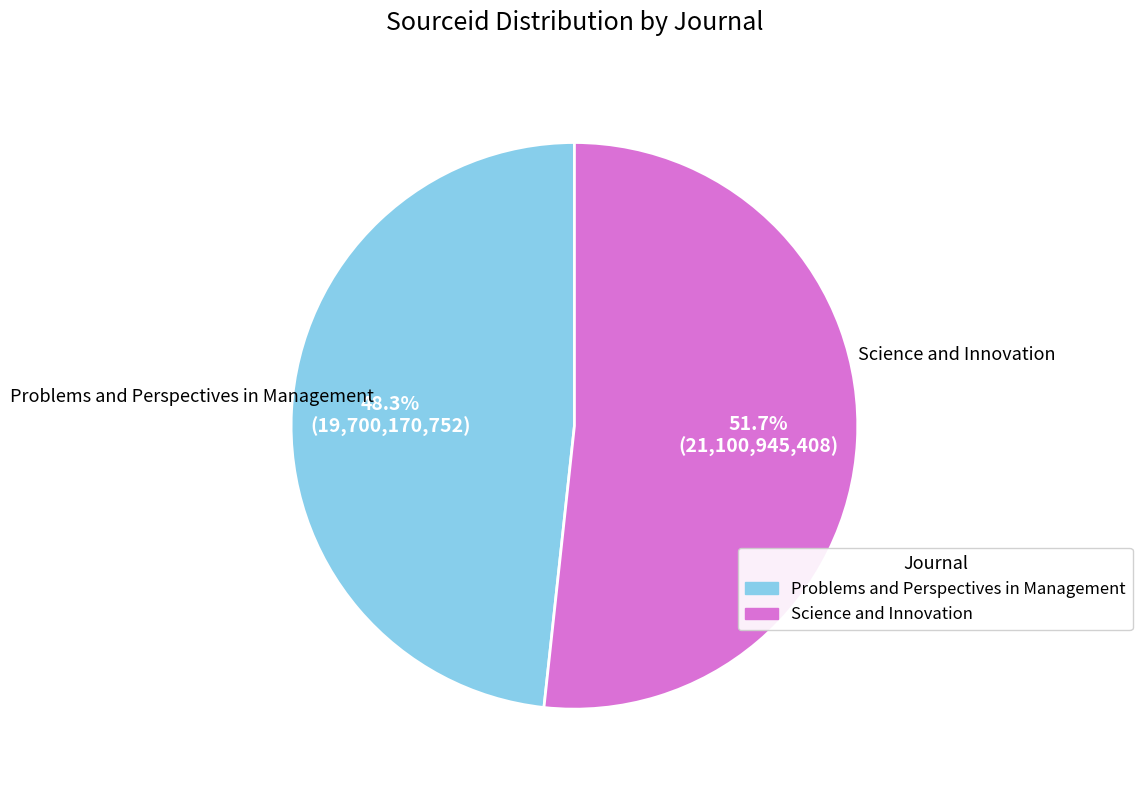

How many segments does this pie chart have?

2